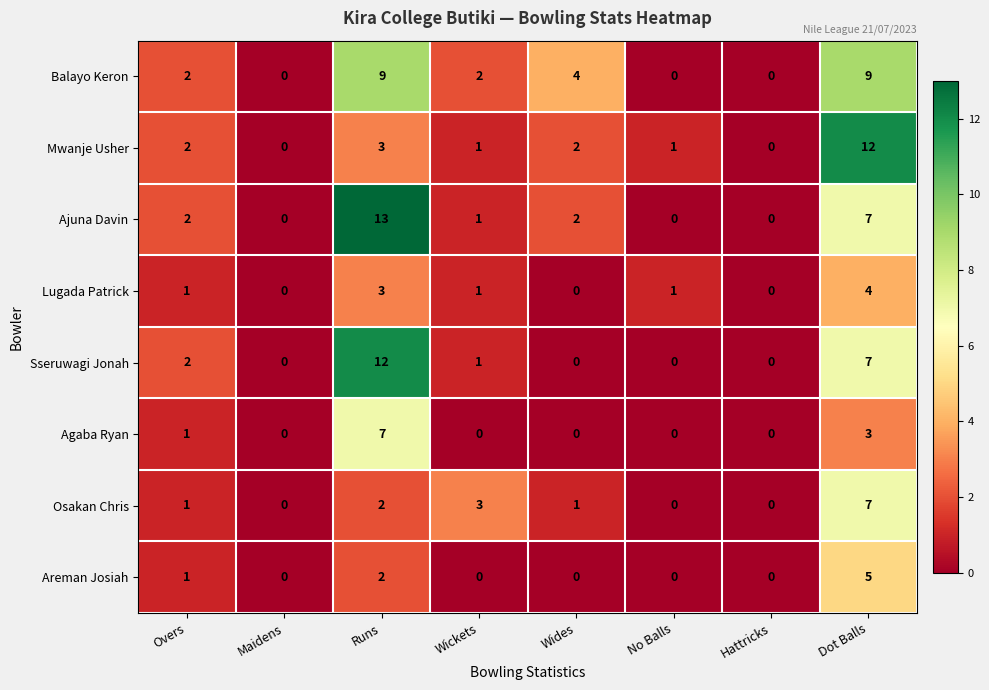

At which category is the sum across all series the highest?

Dot Balls